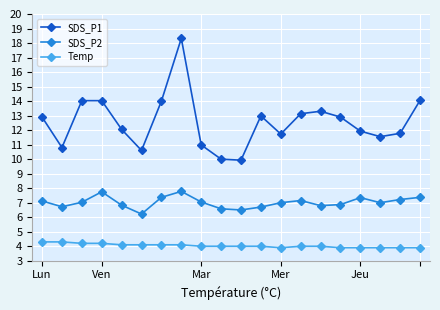

True or false: SDS_P2 has more than 2 points higher than both neighbors.

True